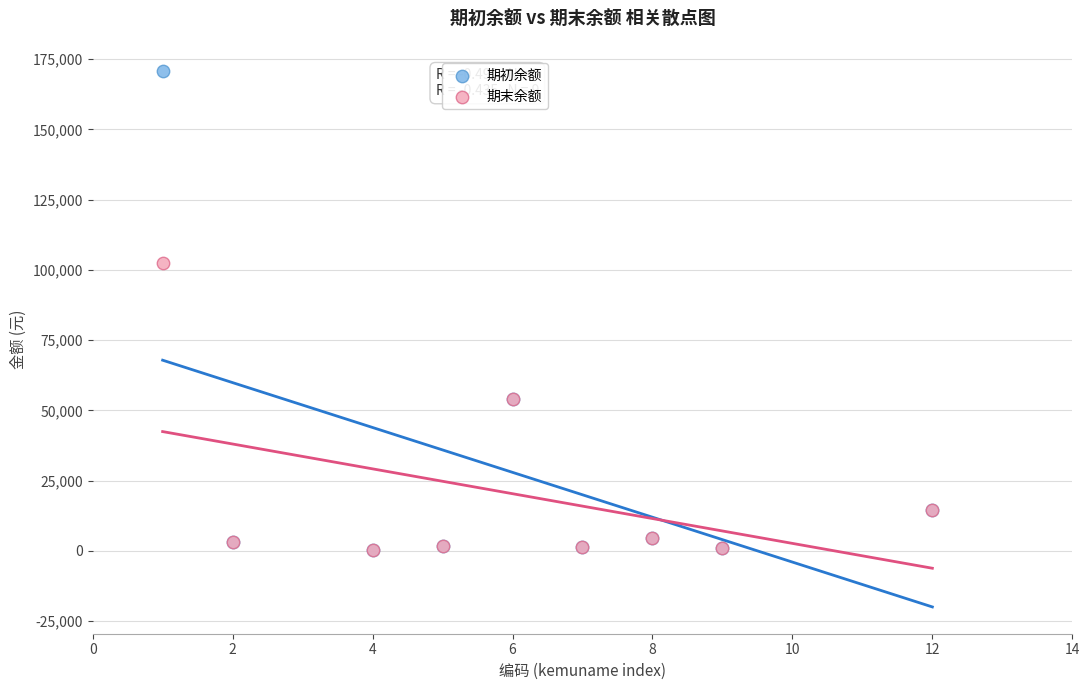

Across all series, what Y value is closest to 85541?

102321.4